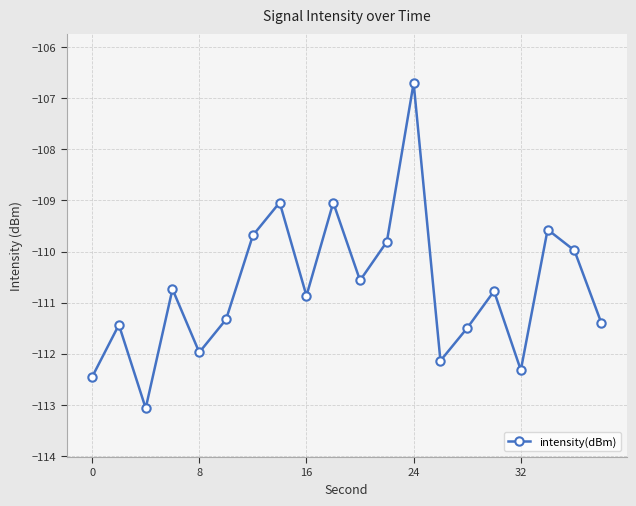

Reading left to right, transcribe all the data shown in this chart.

-112.5	-111.4	-113.1	-110.7	-112.0	-111.3	-109.7	-109.0	-110.9	-109.0	-110.6	-109.8	-106.7	-112.1	-111.5	-110.8	-112.3	-109.6	-110.0	-111.4